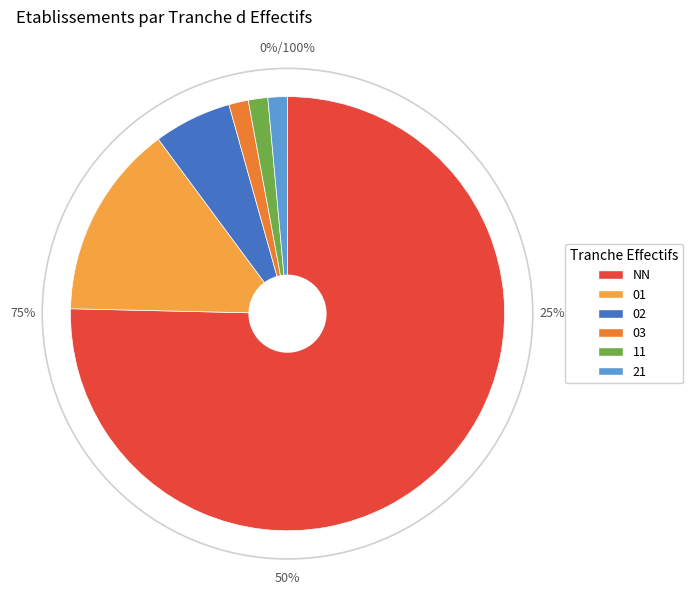

How many slices are in this pie chart?

6